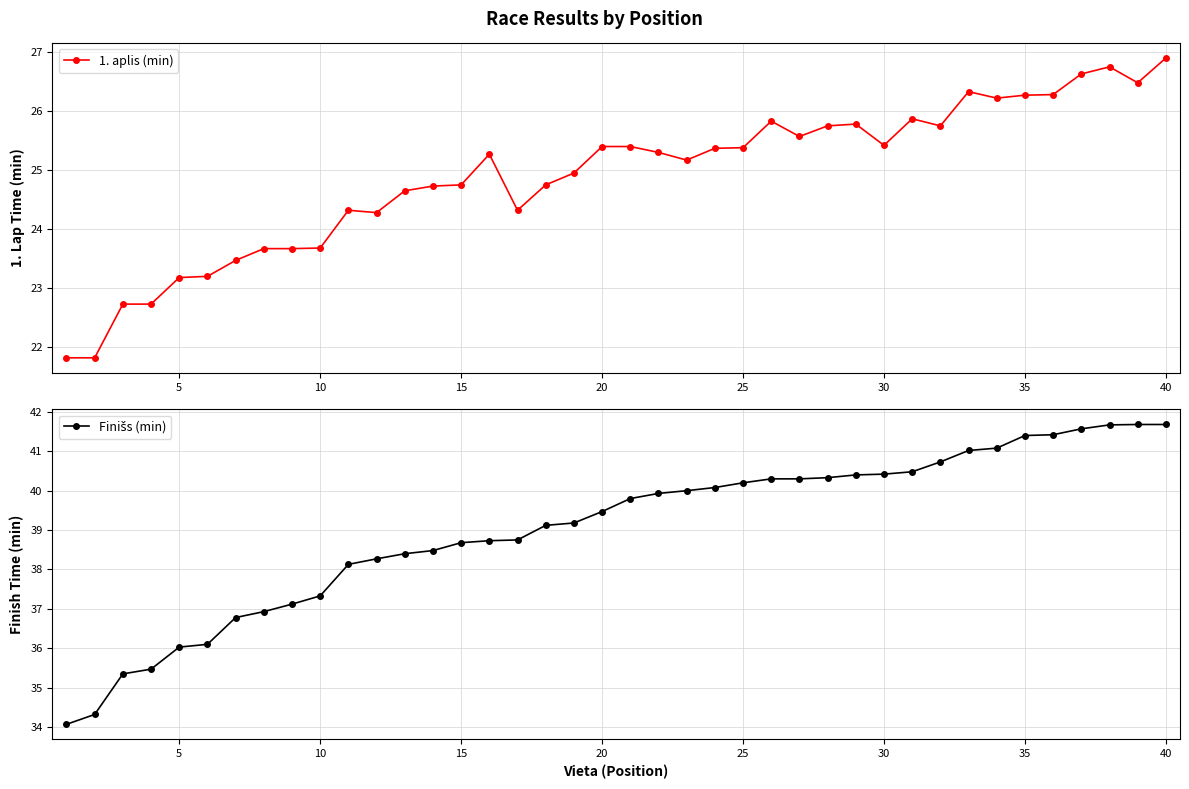

What is the difference between the 1. aplis (min) values at 25 and 10?

1.7